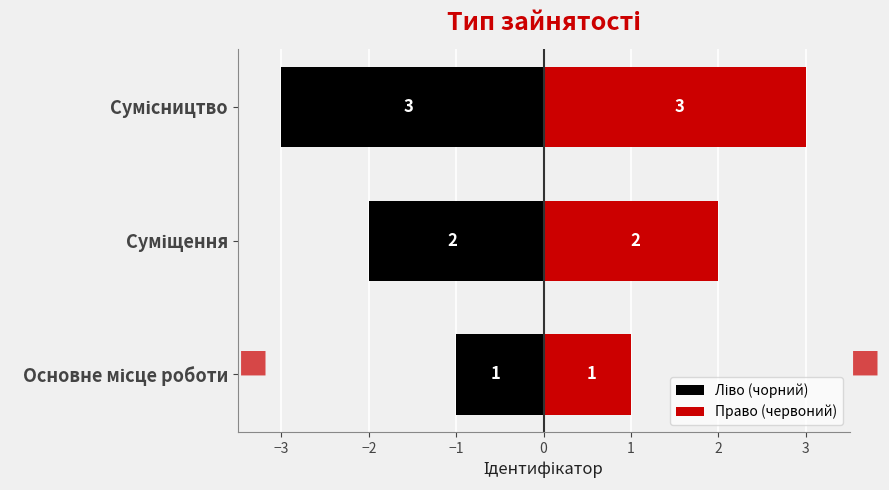

What is the smallest value displayed?

-3